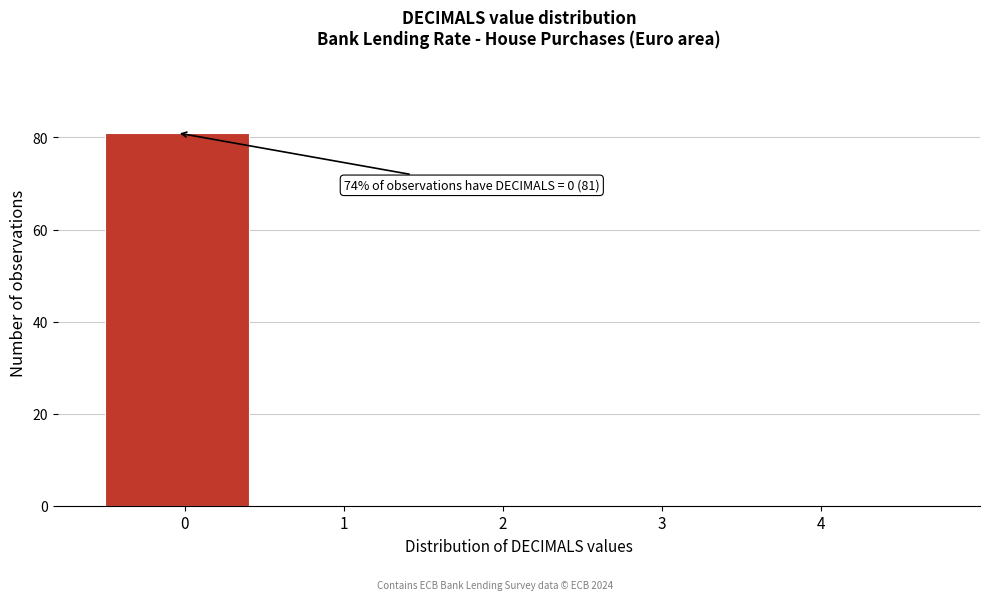

Which range on the x-axis has the tallest bar?

-0.5 to 0.5